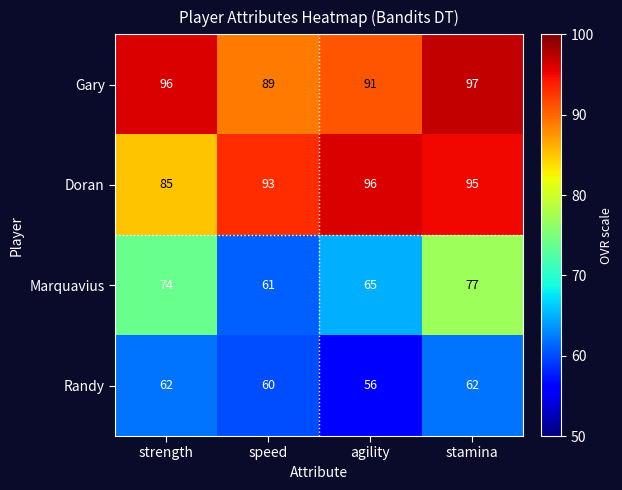

What is the sum of all Doran values?

369